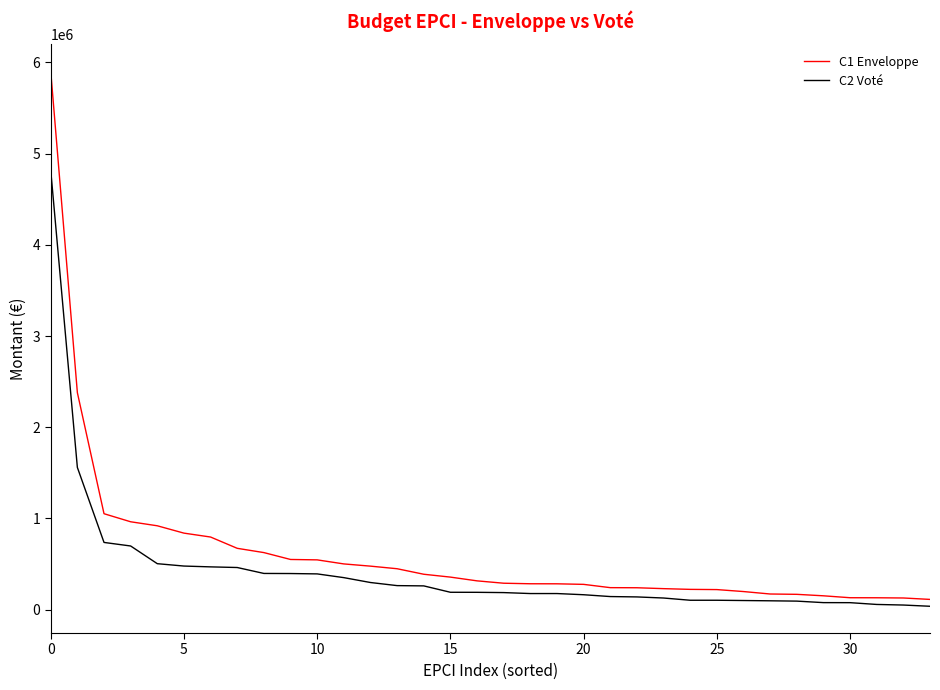

True or false: C1 Enveloppe and C2 Voté cross at least once.

False